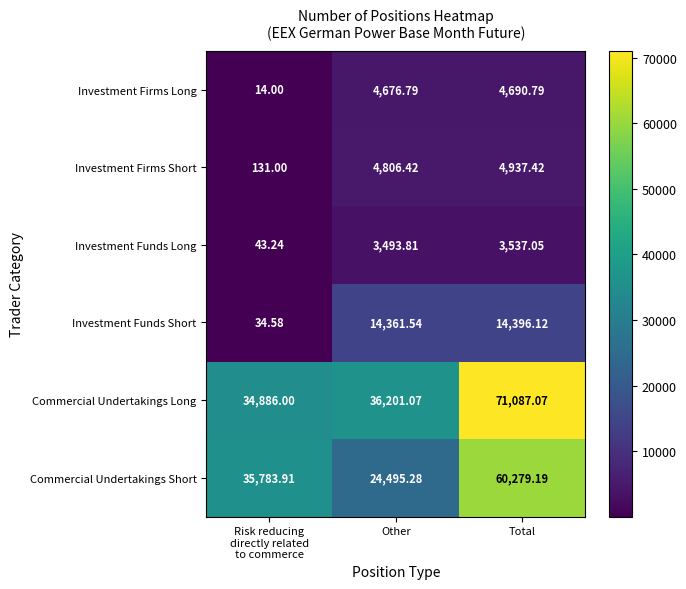

Which series changed the most between Other and Total?

Commercial Undertakings Short